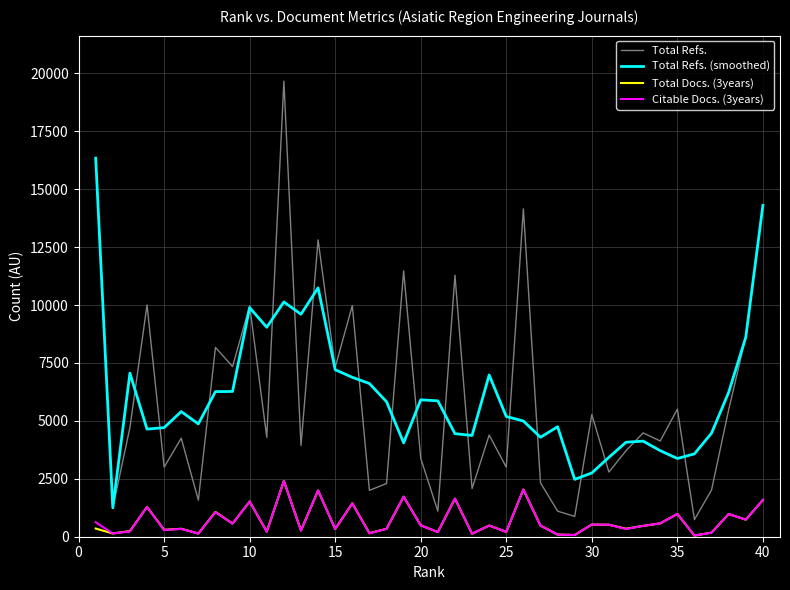

Which series has the widest spread of values?

Total Refs.